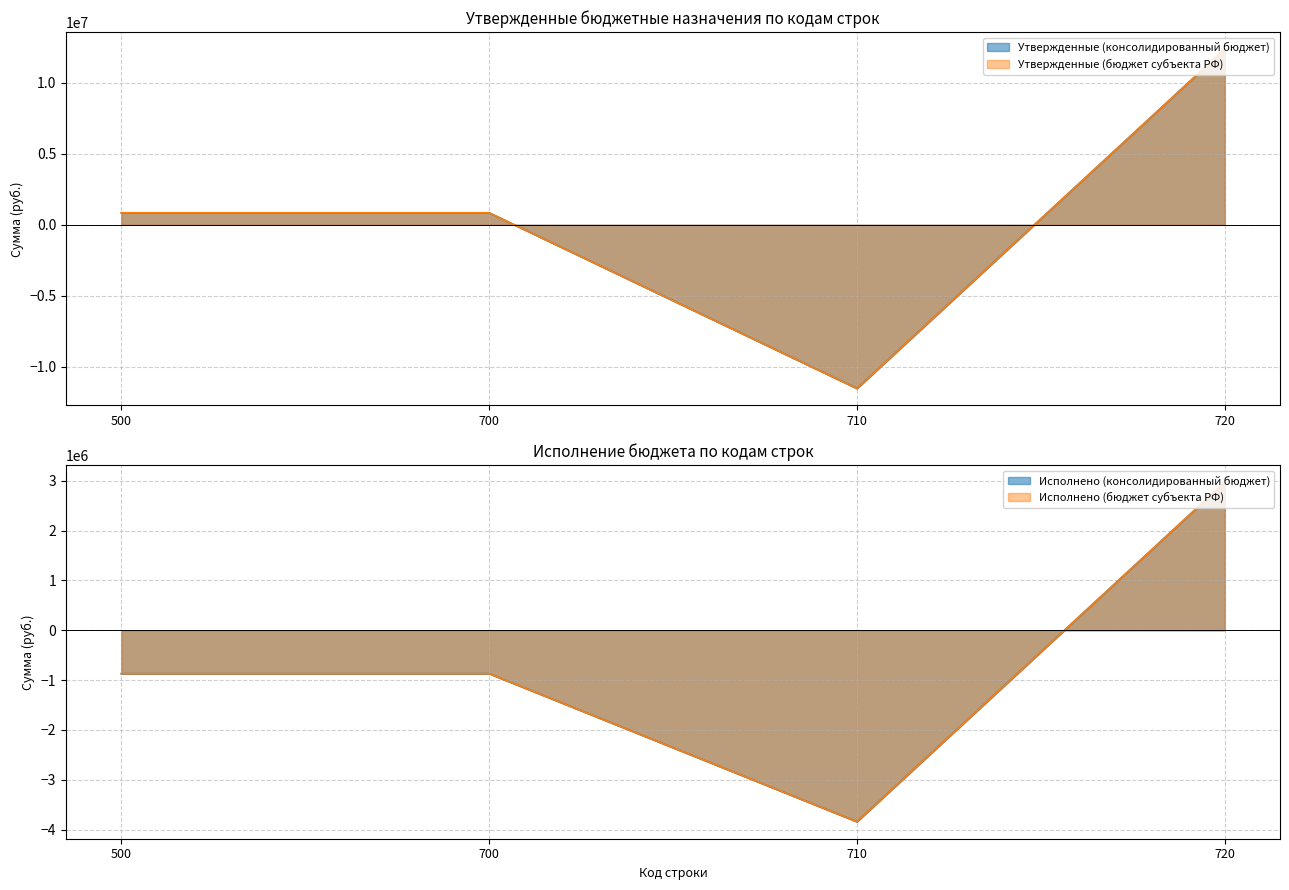

Rank the series at 720 from lowest to highest value.

Исполнено (консолидированный бюджет), Исполнено (бюджет субъекта), Утвержденные (консолидированный бюджет), Утвержденные (бюджет субъекта)